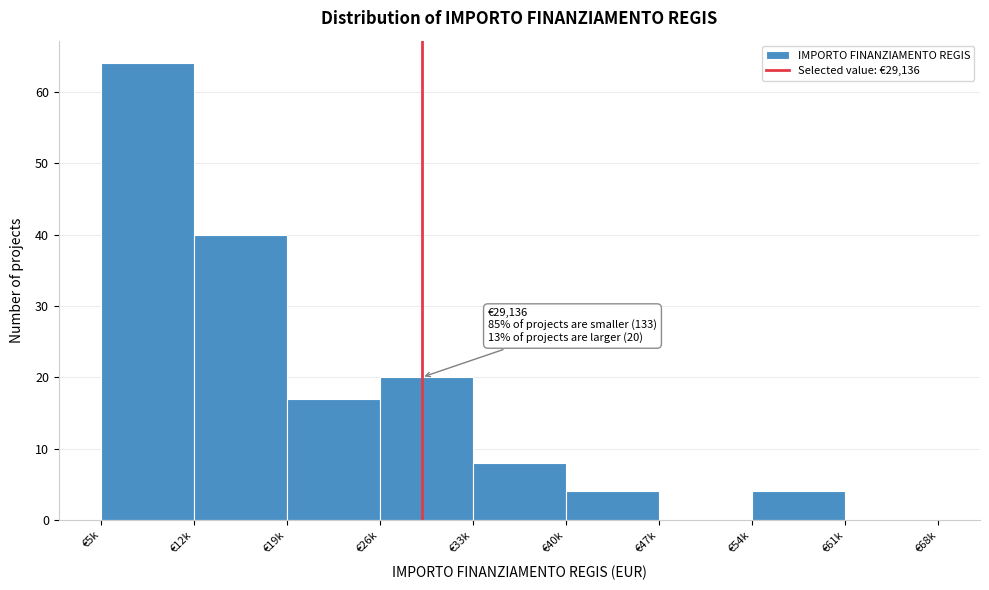

Reading left to right, extract all data points from this chart.

€5k=64	€12k=40	€19k=17	€26k=20	€33k=8	€40k=4	€47k=0	€54k=4	€61k=0